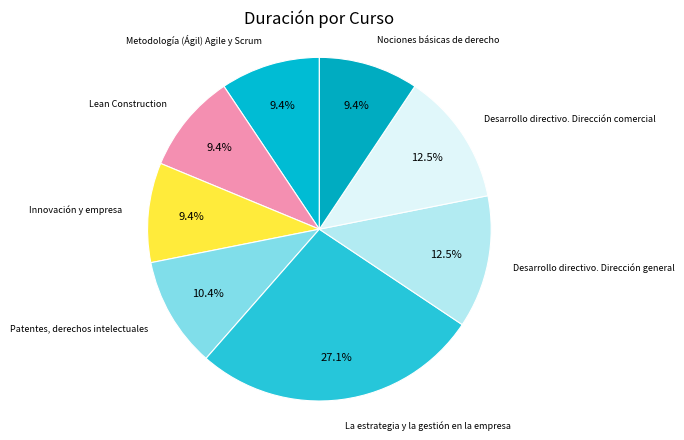

Is there a majority slice in this chart?

No